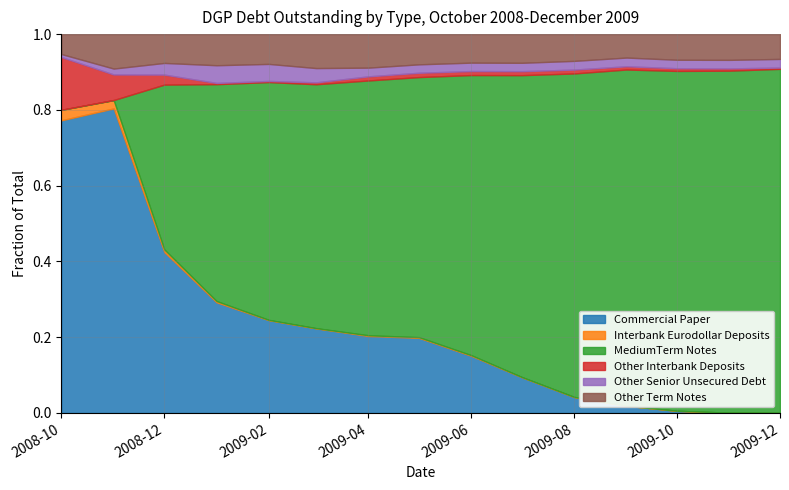

At 2009-06-01, list the series in order from largest to smallest.

MediumTerm Notes, Commercial Paper, Other Term Notes, Other Senior Unsecured Debt, Other Interbank Deposits, Interbank Eurodollar Deposits